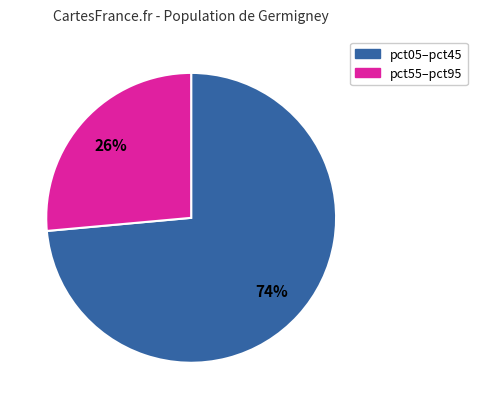

Combined, do pct05–pct45 and pct55–pct95 account for over 50%?

Yes